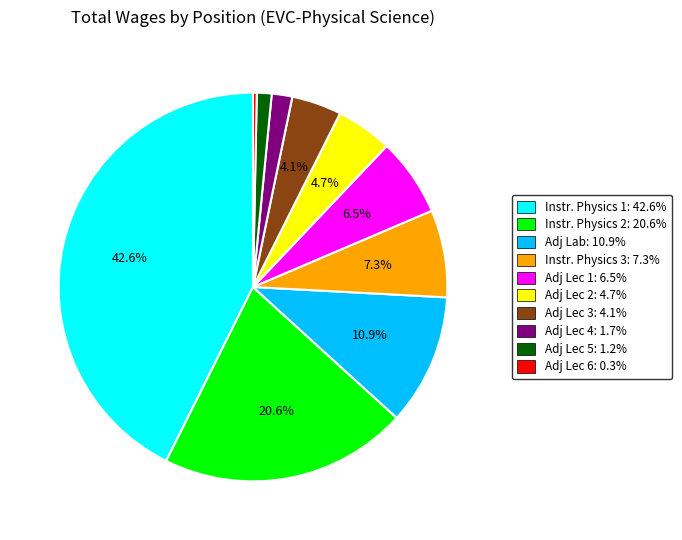

Count the number of slices in the pie.

10